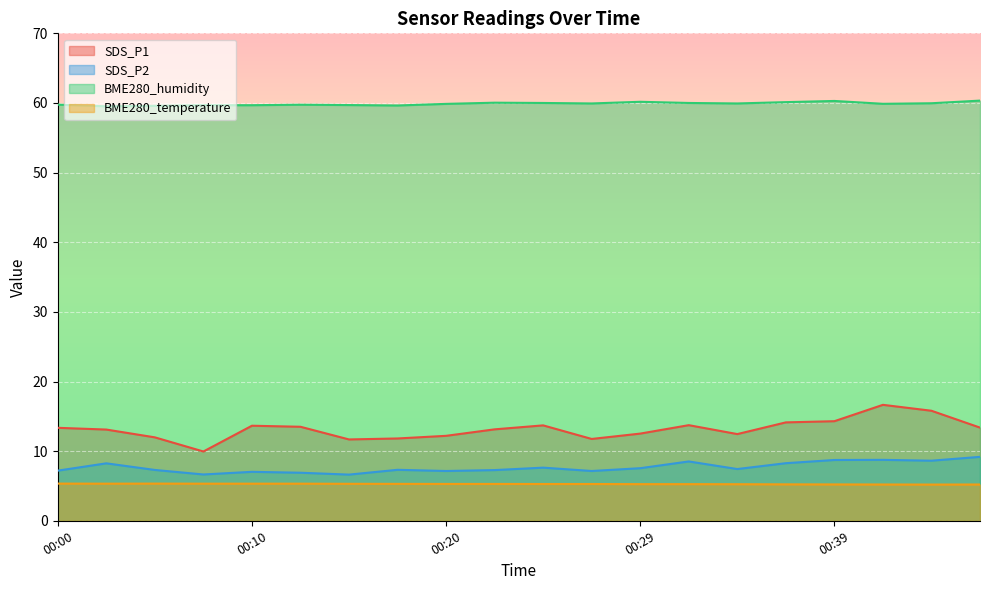

Rank the series at 00:27 from highest to lowest value.

BME280_humidity, SDS_P1, SDS_P2, BME280_temperature